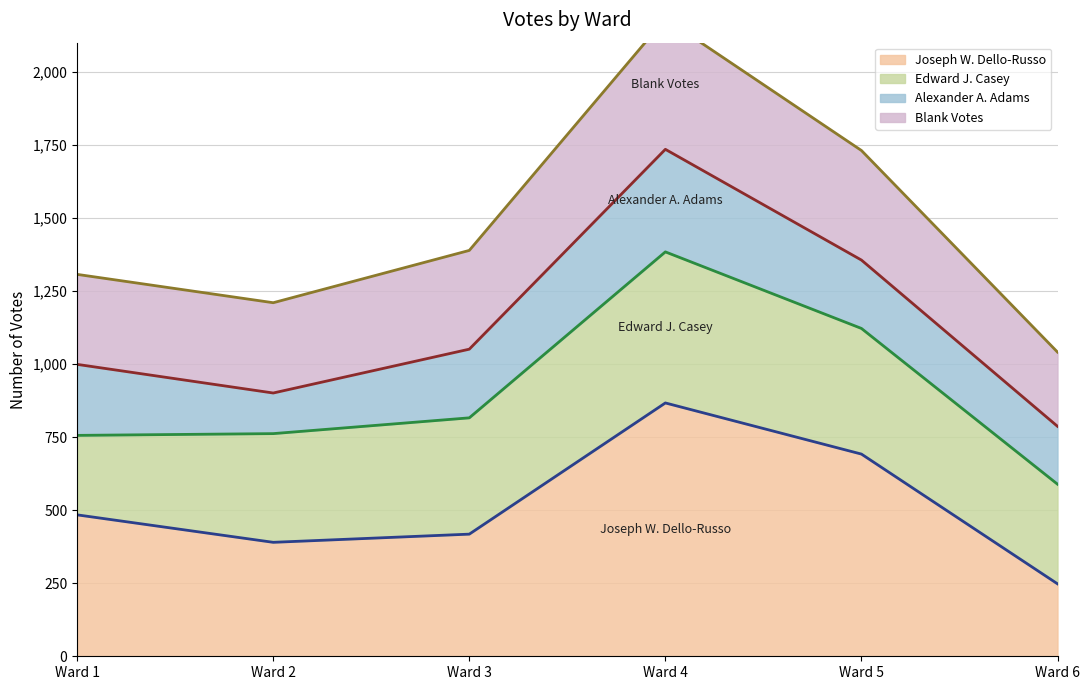

What is the maximum value for Joseph W. Dello-Russo?

867